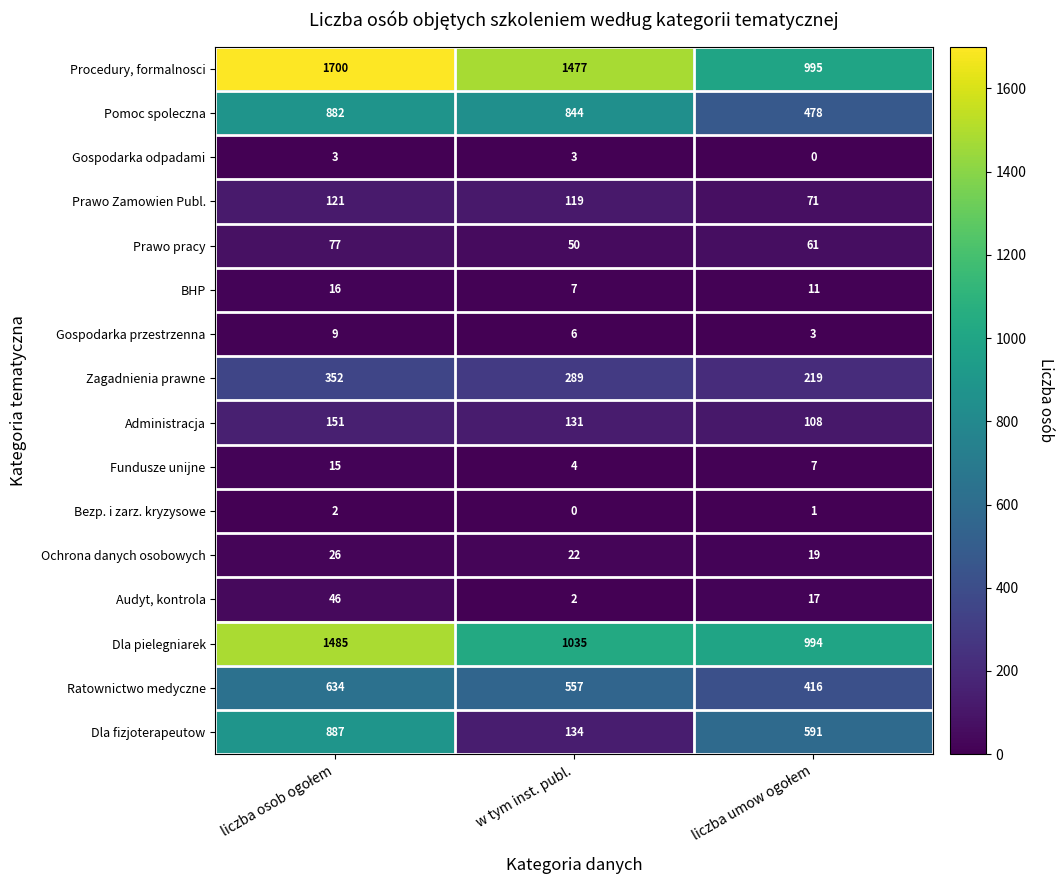

What is the difference between the maximum and minimum values in the Prawo pracy series?

27